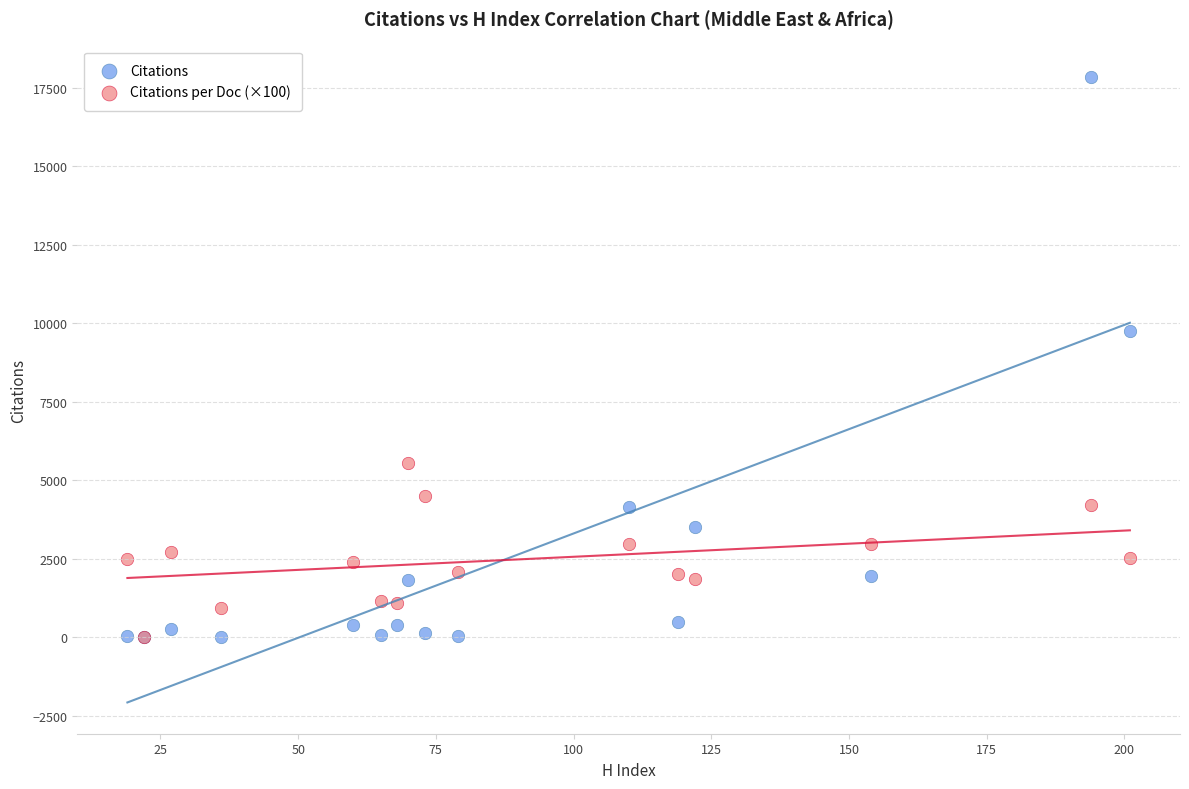

Which series has the widest spread of Y values?

Citations